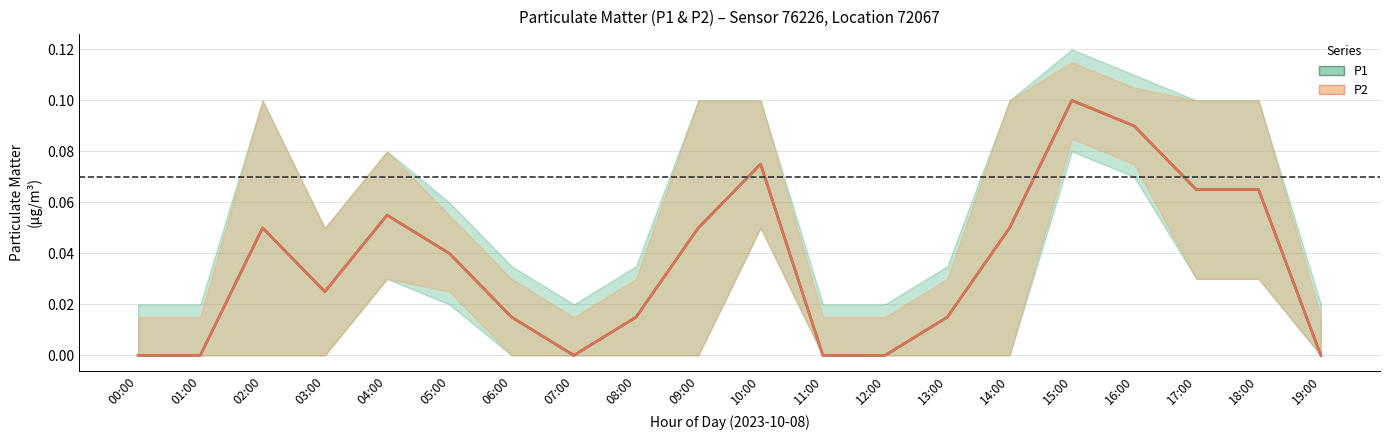

Between 13:00 and 14:00, which is larger?

14:00